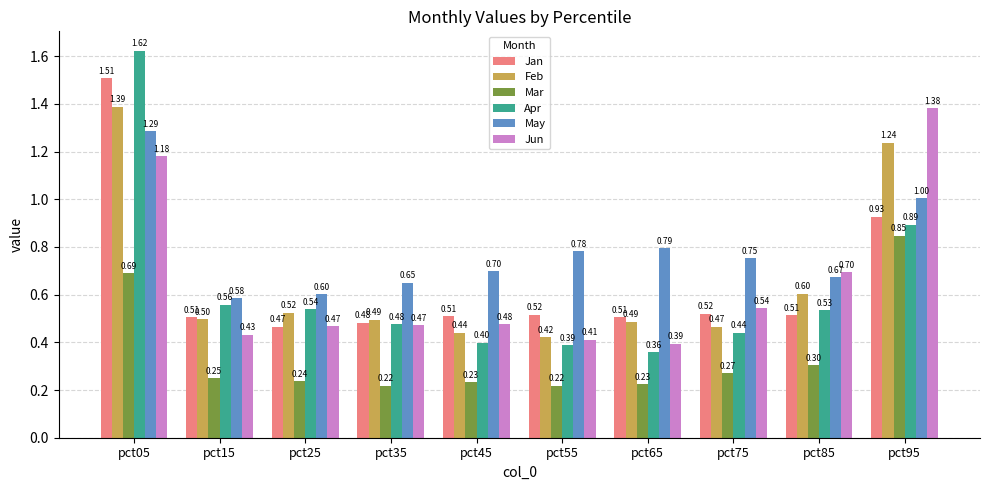

What is the sum of all Jun values?

6.5